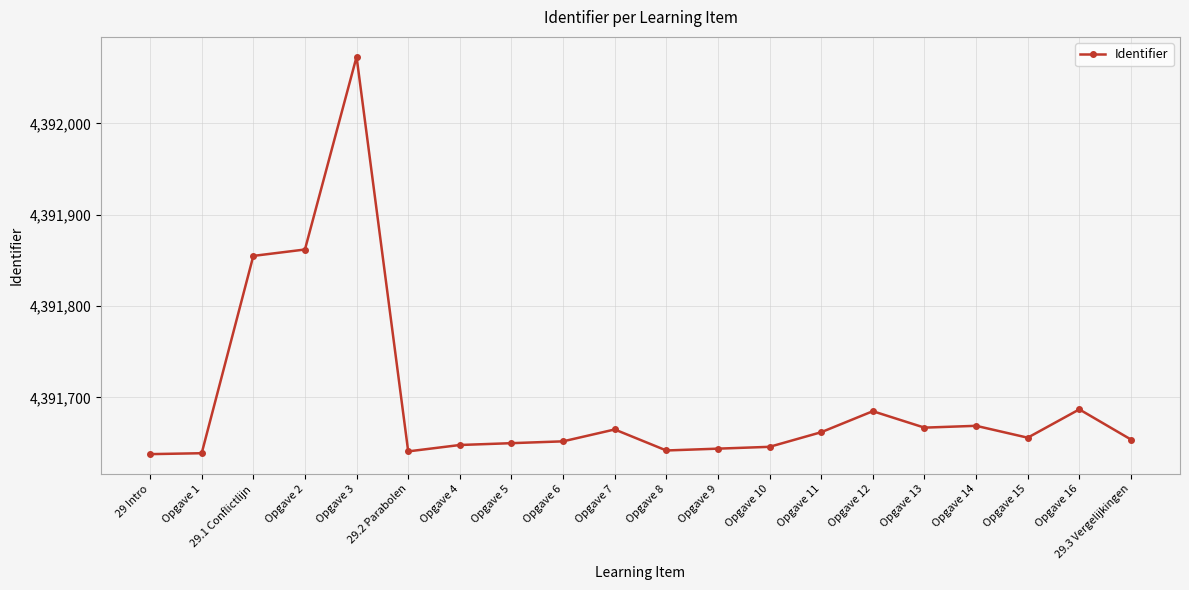

What is the difference between the maximum and minimum values?

435